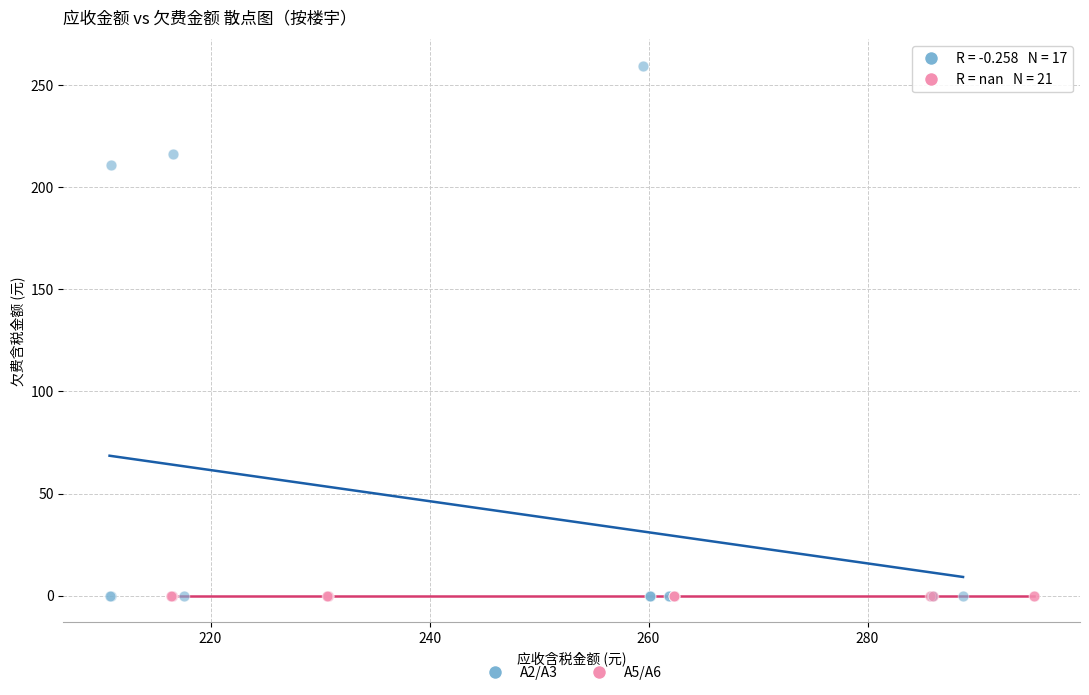

Which series contains the highest Y value?

A2/A3